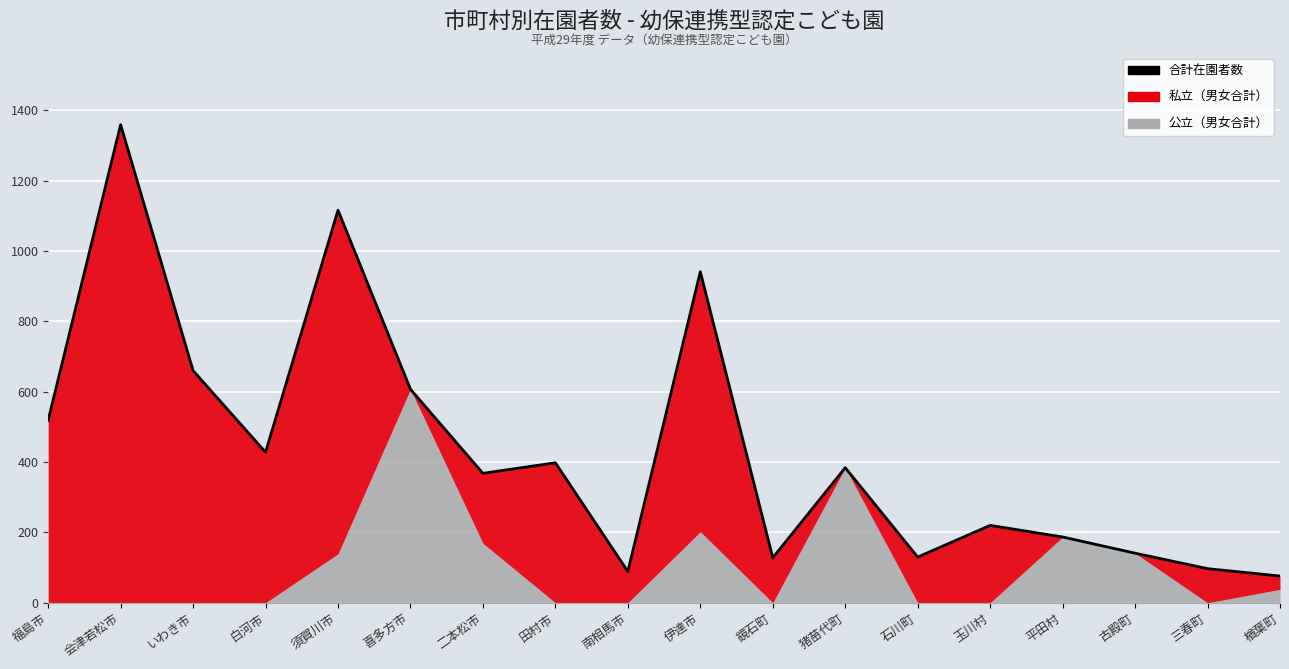

What is the average value?

436